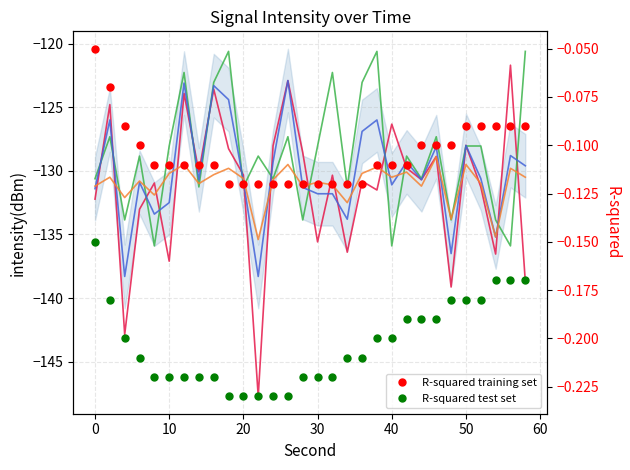

True or false: R-squared test set and R-squared training set intersect in this chart.

False